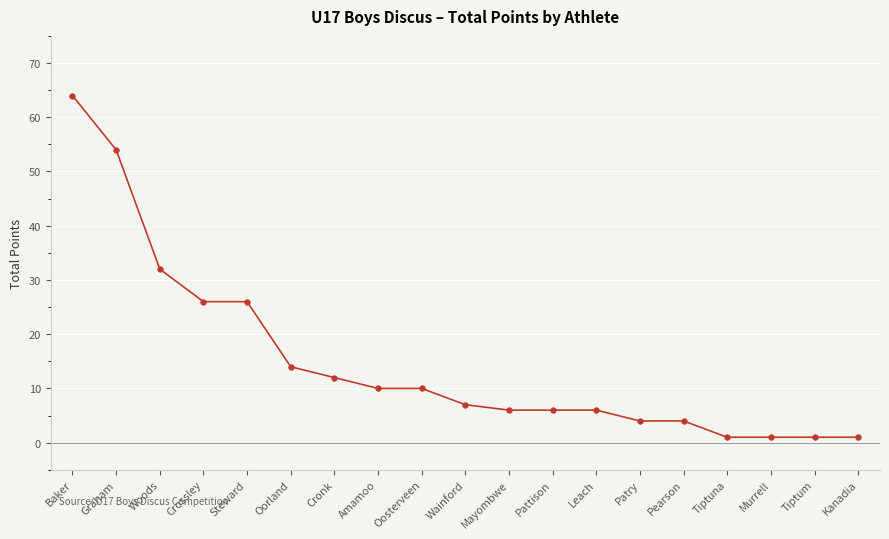

What is the ratio of the value at Pattison to the value at Murrell?

6.0